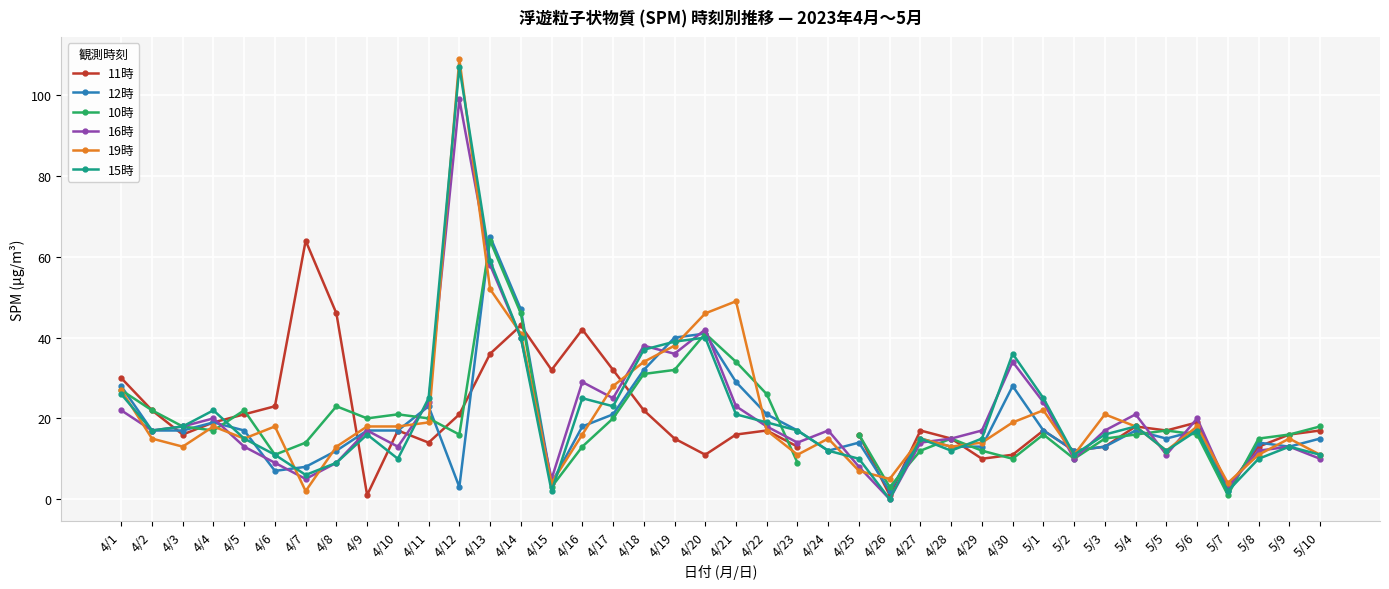

True or false: 19時 and 11時 intersect in this chart.

True